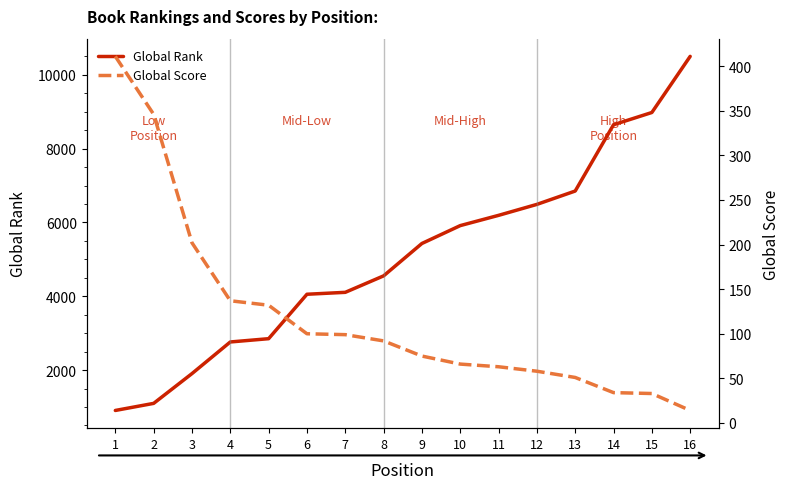

What is the difference between the second highest and minimum values in the Global Score series?

332